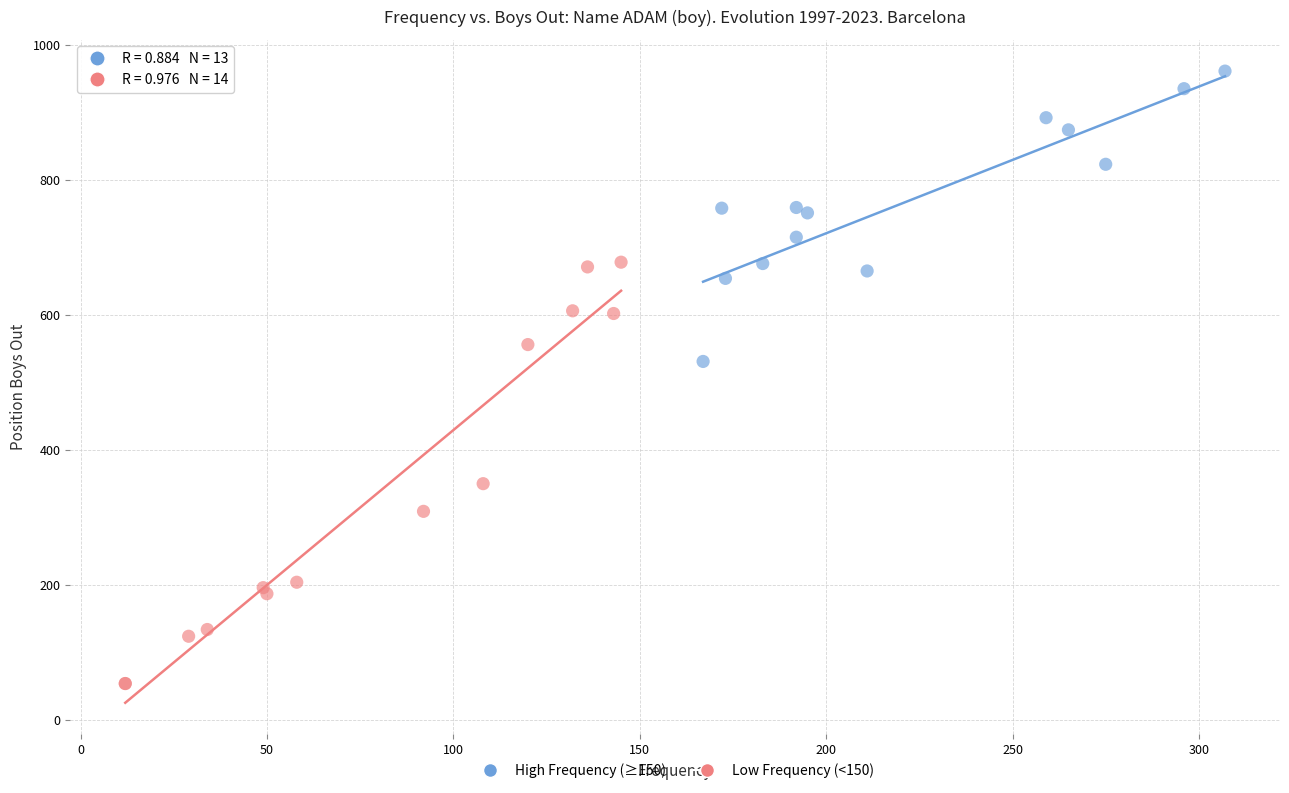

Which series has the largest Y range (max minus min)?

Low Frequency (<150)